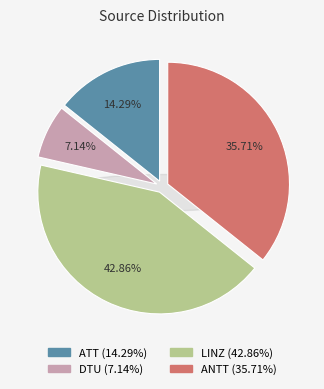

What is the change in value from DTU to LINZ?

+5